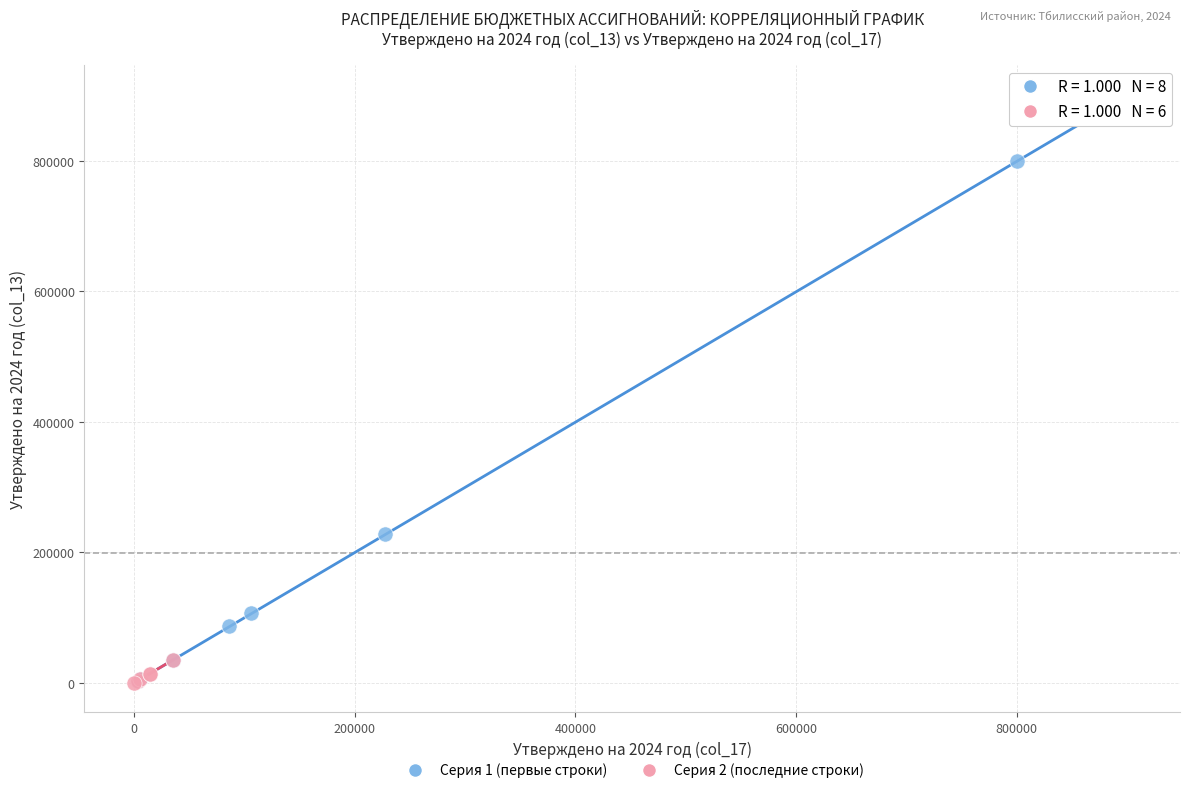

Which series has the largest Y range (max minus min)?

Серия 1 (первые строки)